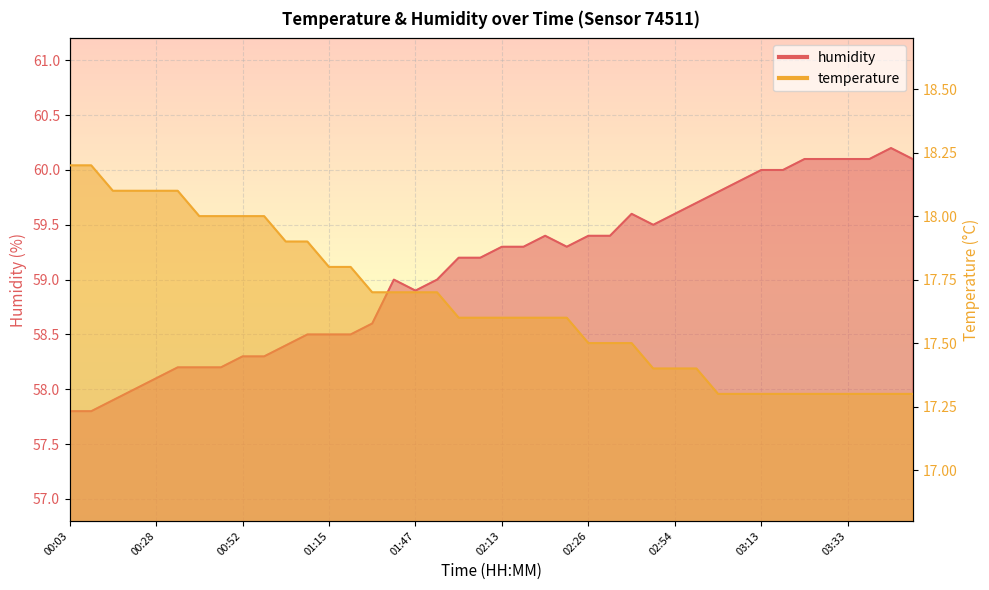

Which series changed the most between 02:47 and 03:27?

humidity